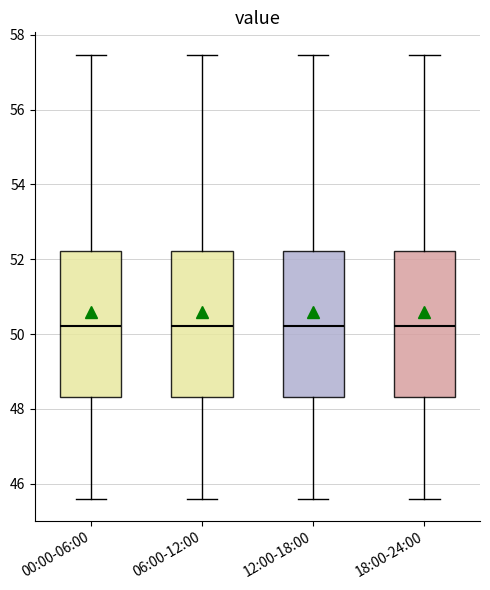

Reading left to right, transcribe this box plot: for each box, give where its median line is, the range the box spans, and where its two whiskers end, as read against the y-axis. The values are not printed on the chart, so give them approximately, as read against the axis.

00:00-06:00: median 50.2, box 48.4 to 52.2, whiskers 45.6 to 57.4
06:00-12:00: median 50.2, box 48.4 to 52.2, whiskers 45.6 to 57.4
12:00-18:00: median 50.2, box 48.4 to 52.2, whiskers 45.6 to 57.4
18:00-24:00: median 50.2, box 48.4 to 52.2, whiskers 45.6 to 57.4